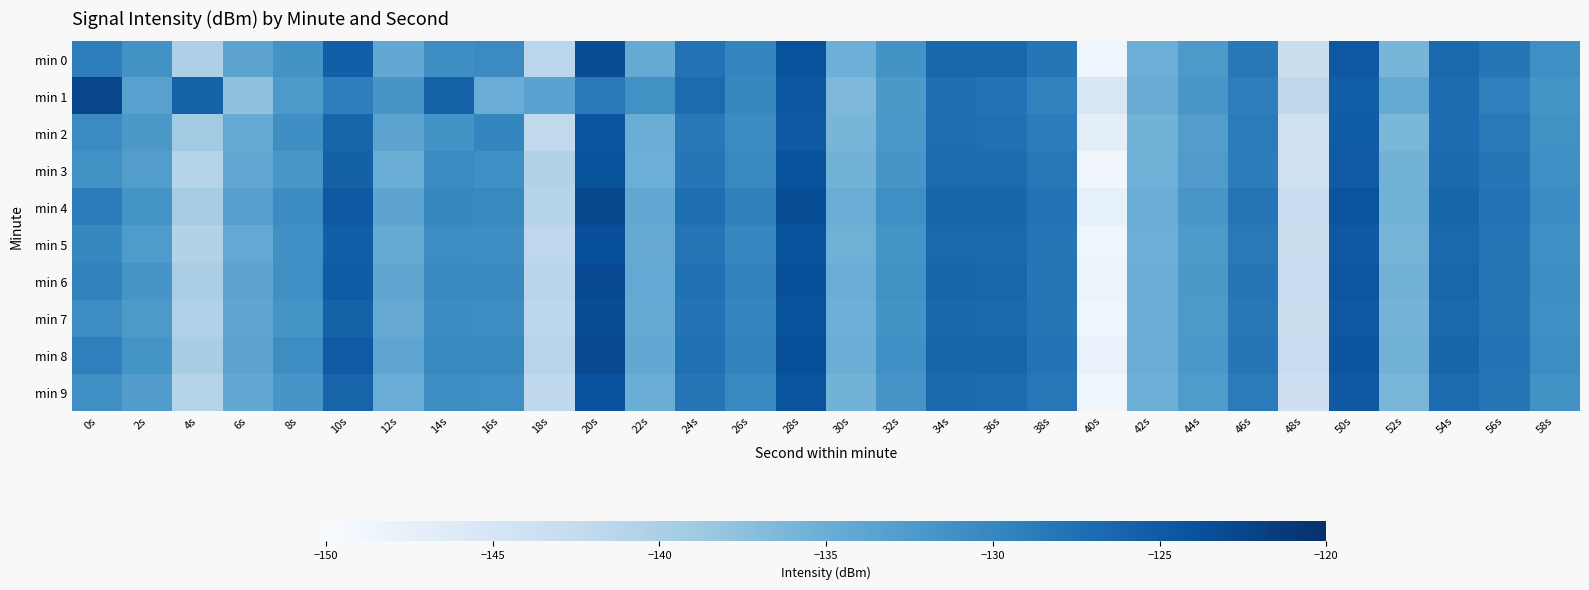

What is the maximum value shown in the chart?

-122.6